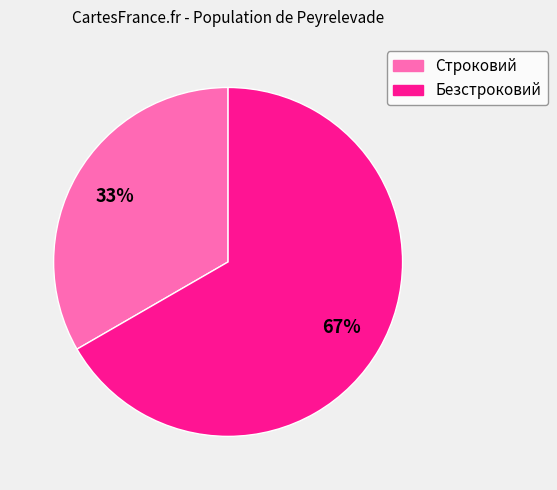

Which slice is the largest?

Безстроковий